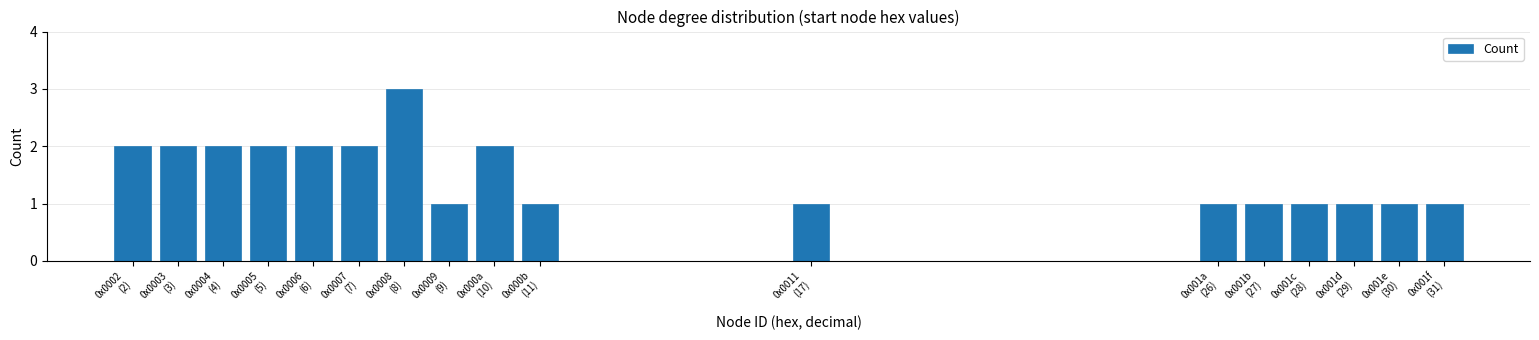

Reading right to left, extract all data points from this chart.

1	1	1	1	1	1	1	1	2	1	3	2	2	2	2	2	2